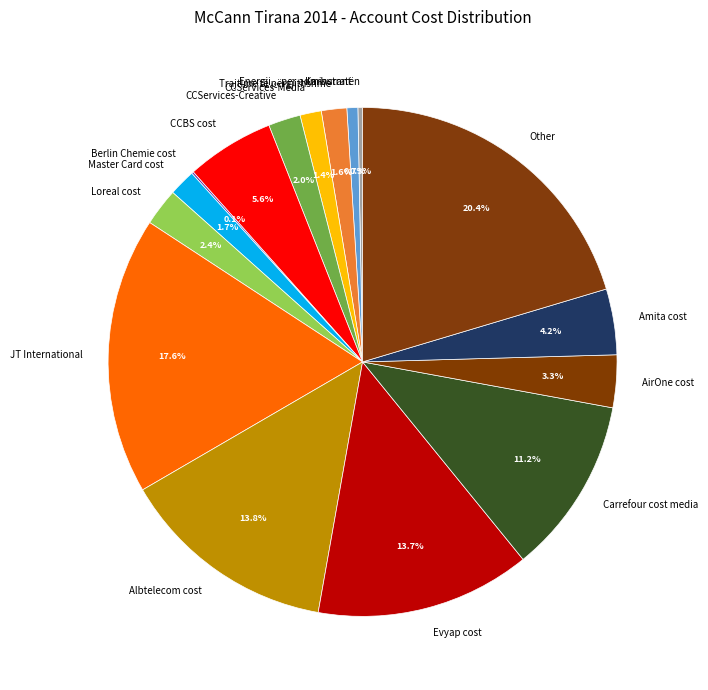

To the nearest percent, what is the difference between the largest and smallest slice percentages?

20%